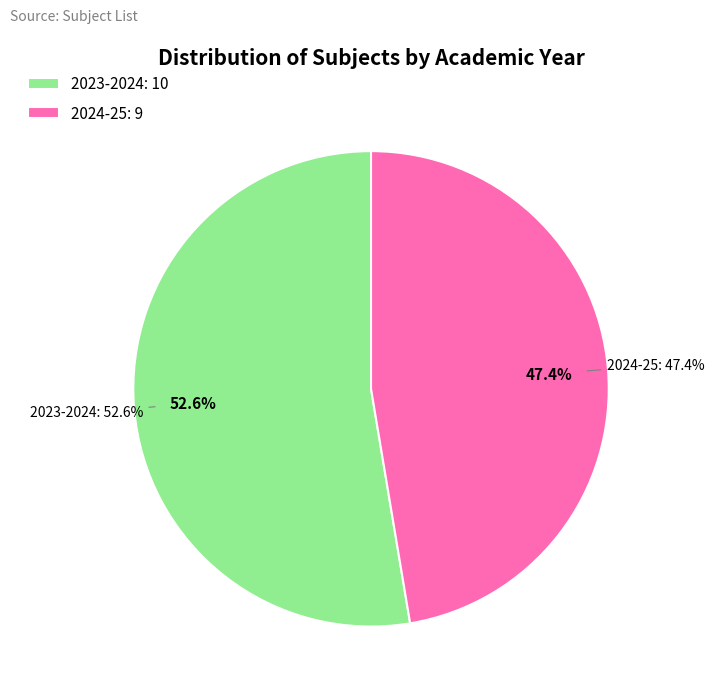

Rank the categories by value from highest to lowest.

2023-2024, 2024-25